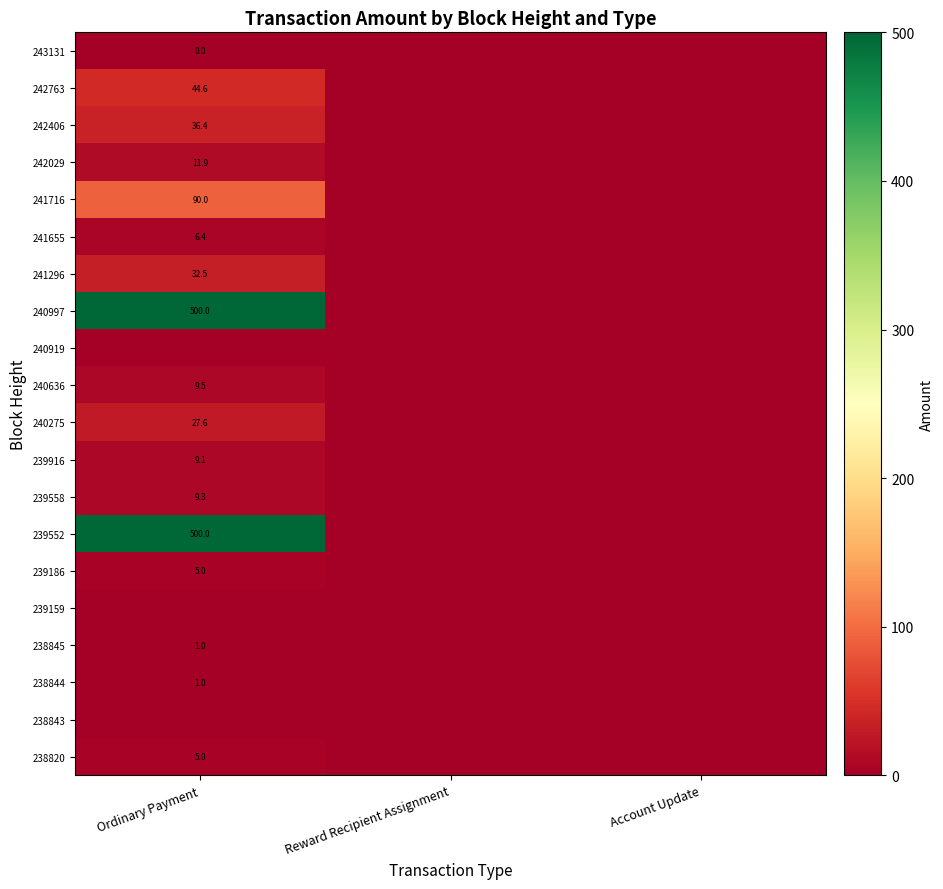

True or false: 239558 has a value of 16.0 at Ordinary Payment.

False